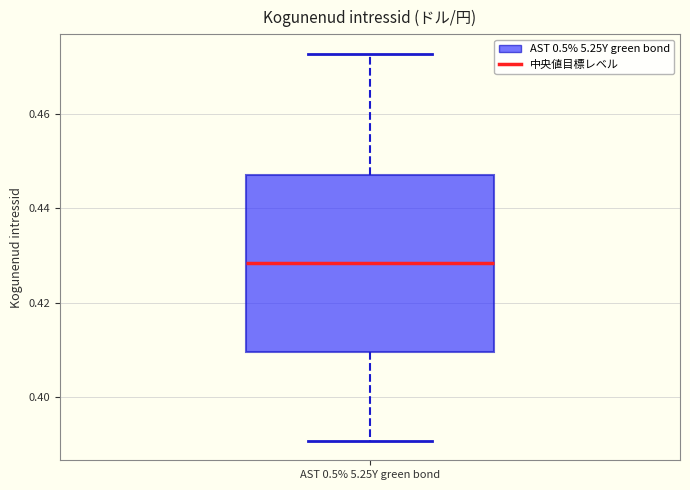

Transcribe this box plot: give where the median line is, the range the box spans, and where the two whiskers end, as read against the y-axis. The values are not printed on the chart, so give them approximately, as read against the axis.

median 0.428, box 0.410 to 0.448, whiskers 0.390 to 0.472